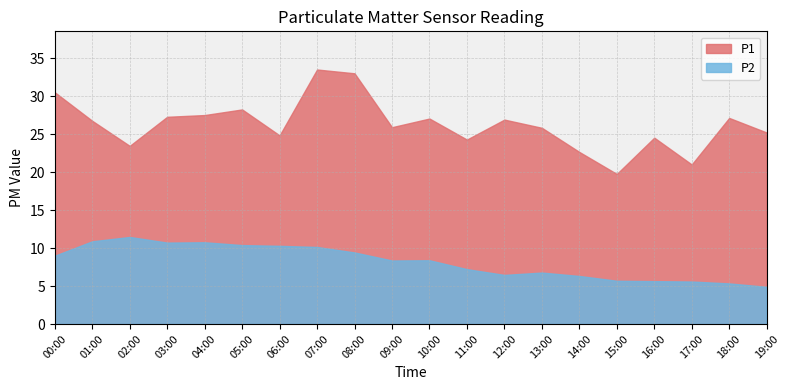

List the series in order of their overall mean, lowest first.

P2, P1